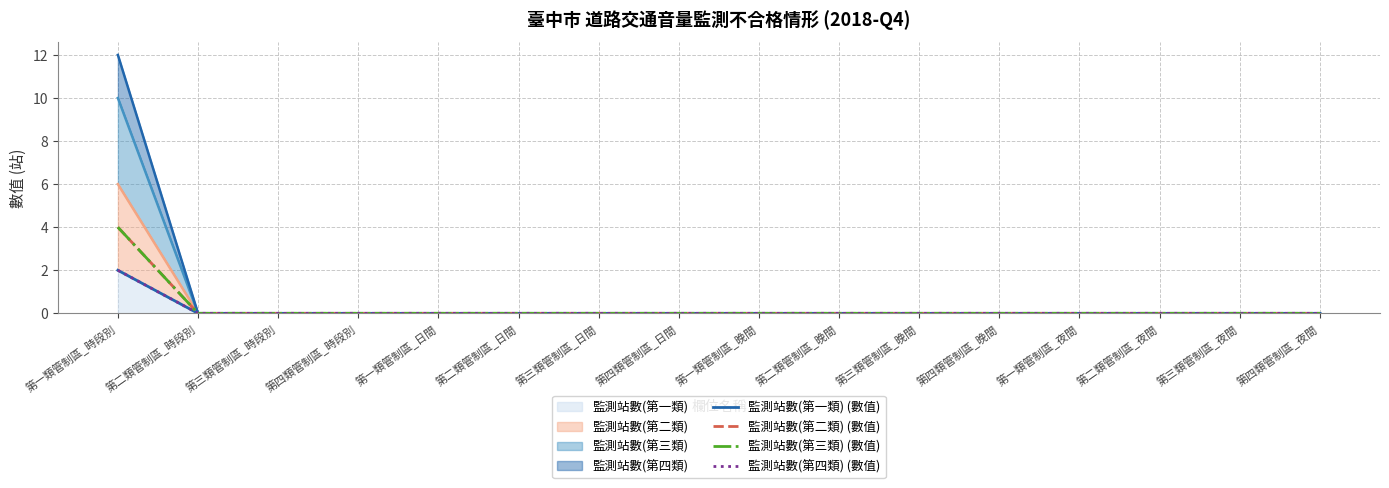

At which category does the chart reach its peak across all series?

第一類管制區_時段別